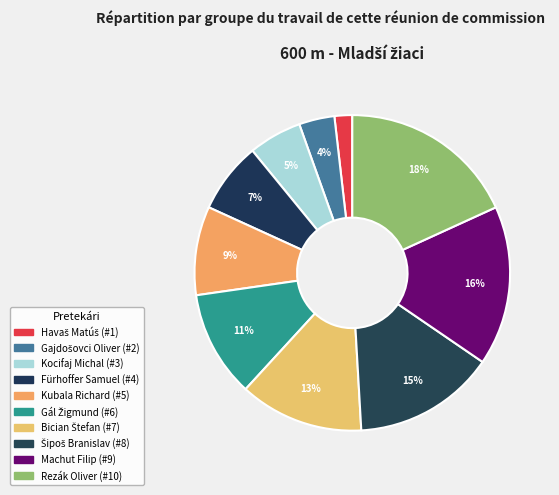

What percentage is NOT represented by Bician Štefan?

87.3%